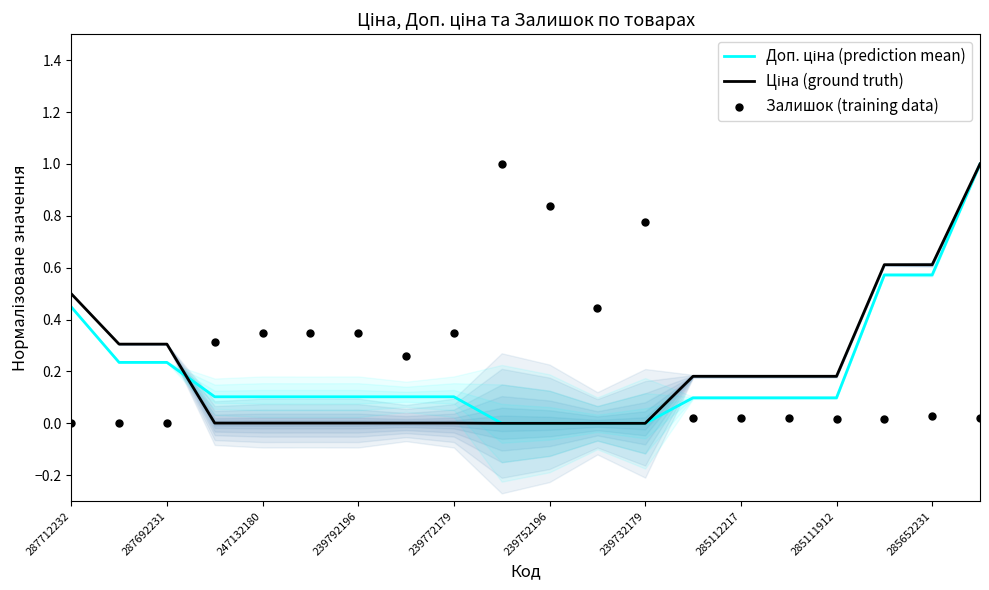

What are all the series names shown in the legend?

Доп. ціна (prediction mean), Ціна (ground truth), Залишок (training data)